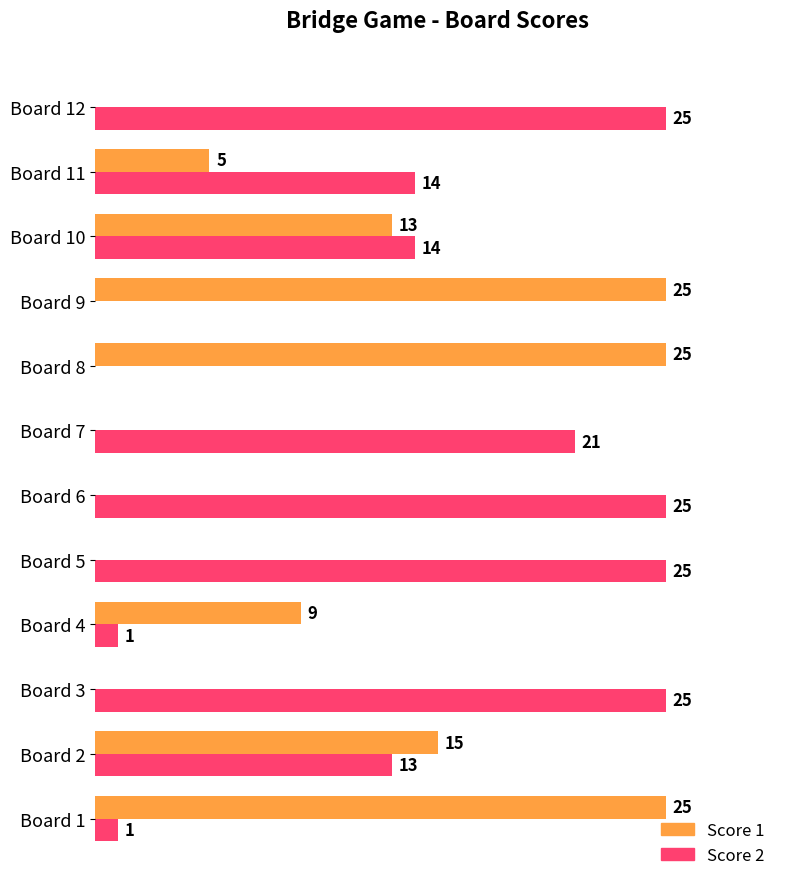

Between Board 7 and Board 9, which series saw the biggest shift?

Score 1